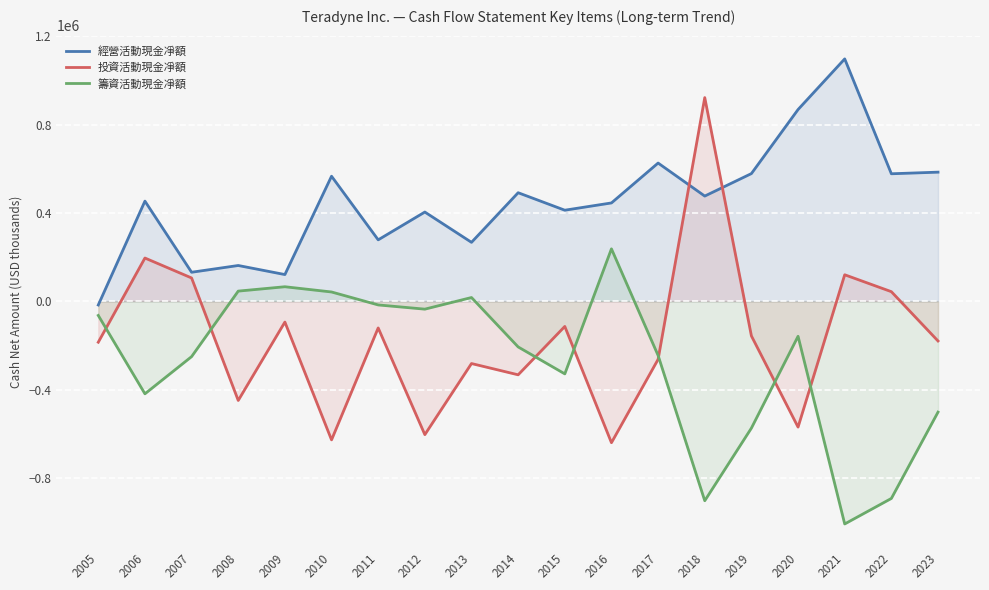

What is the spread (max minus min) of values at 2014?

824935